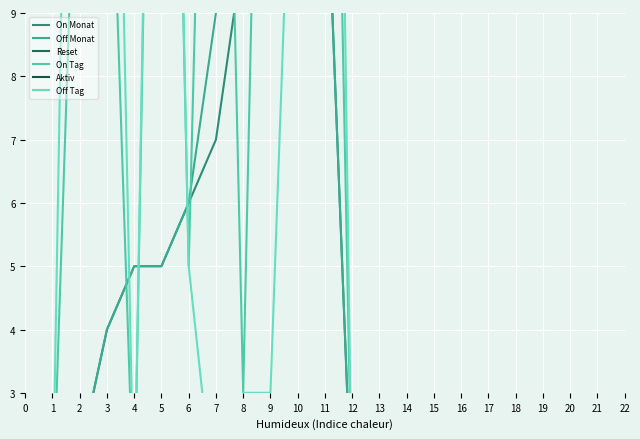

The Off Monat series shows 9 at 7. True or false?

True